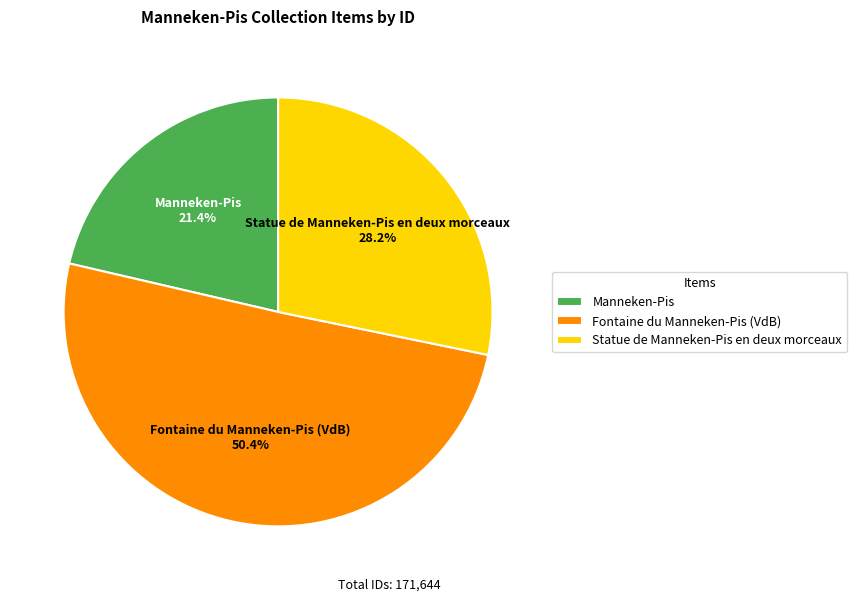

To the nearest percent, what is the difference between the Fontaine du Manneken-Pis (VdB) and Statue de Manneken-Pis en deux morceaux slice percentages?

22%